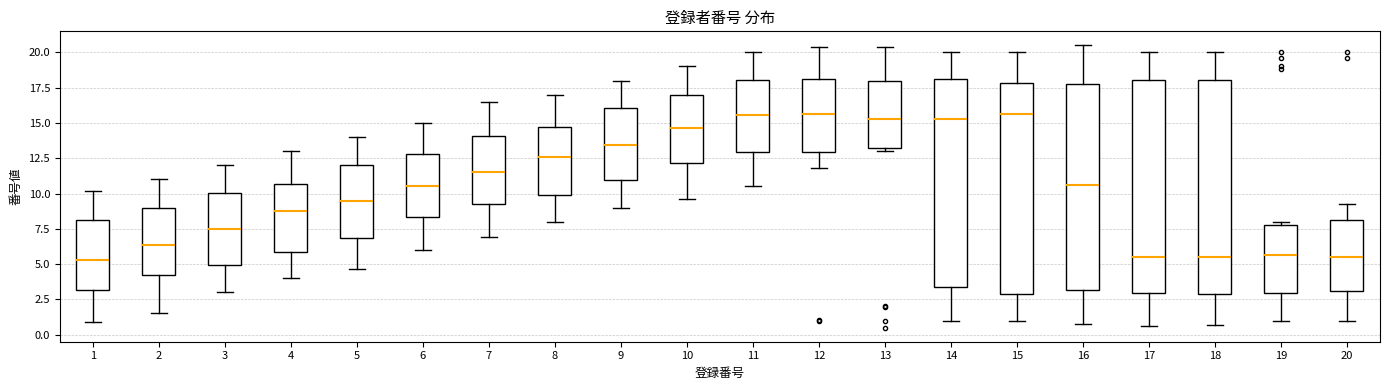

Where is the upper edge of the box at x = 1 on the y-axis? The values are not printed on the chart, so give them approximately, as read against the axis.

8.0